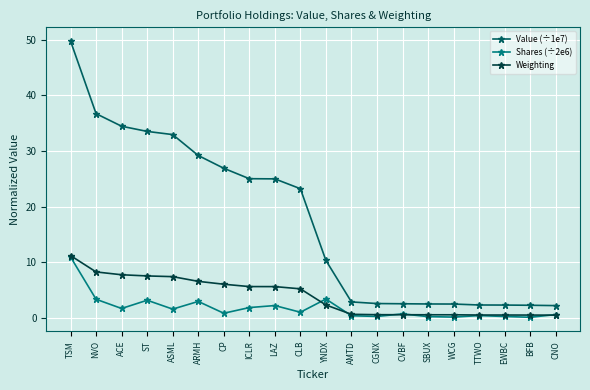

At which category does Shares (÷2e6) reach its first local valley?

ACE